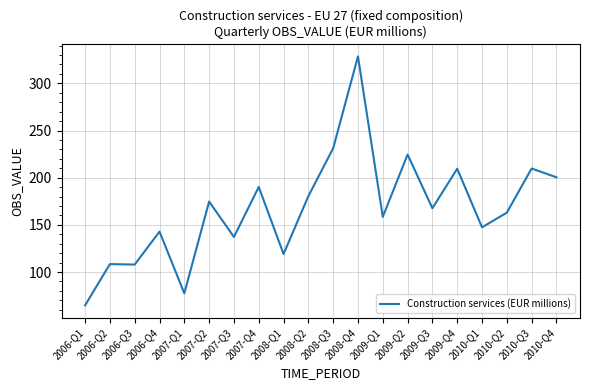

True or false: the data shows 107.9 at 2006-Q3.

True